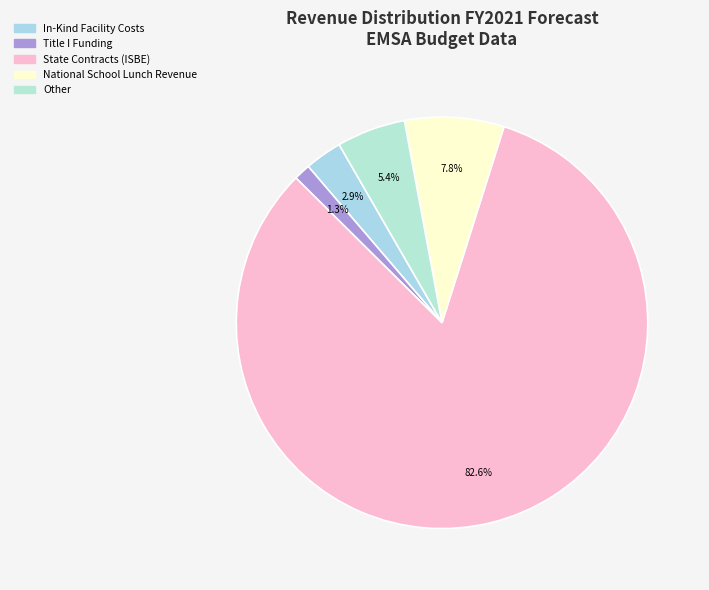

What is the smallest slice in the pie chart?

Title I Funding